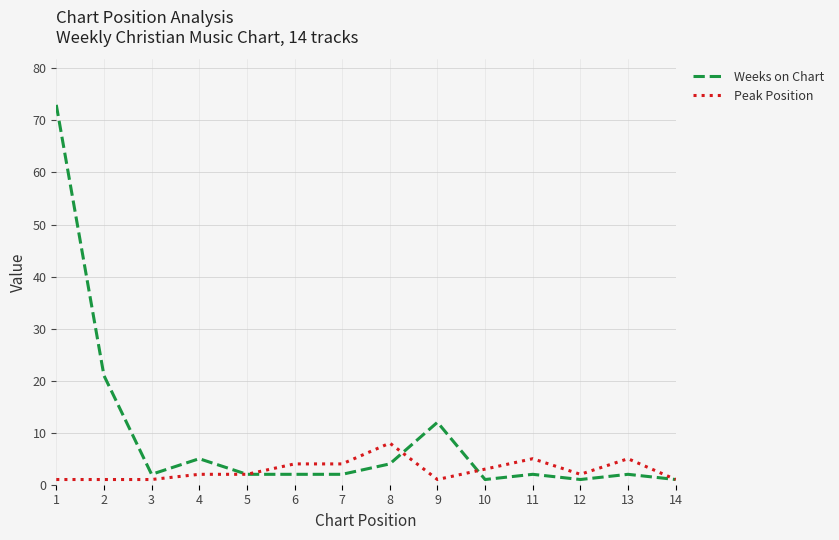

Which series has the largest total across all categories?

Weeks on Chart